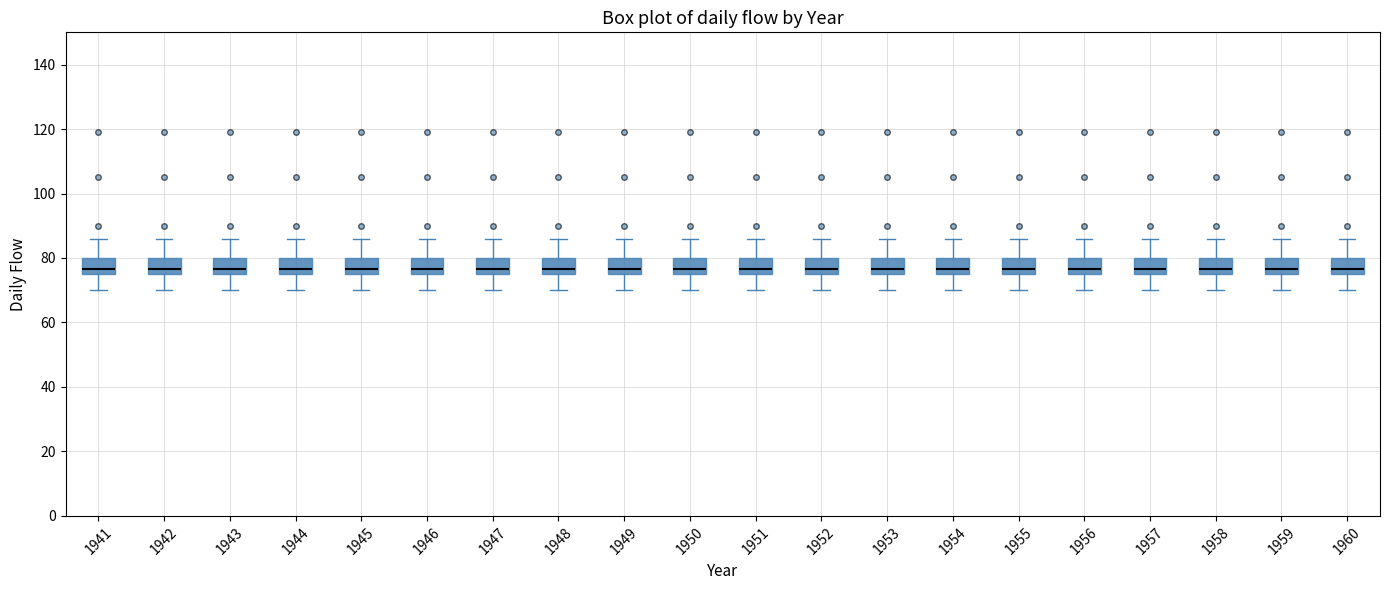

Reading left to right, transcribe this box plot: for each box, give where its median line is, the range the box spans, and where its two whiskers end, as read against the y-axis. The values are not printed on the chart, so give them approximately, as read against the axis.

1941: median 76 (just above the box's lower edge), box 76 to 80, whiskers 70 to 86
1942: median 76 (just above the box's lower edge), box 76 to 80, whiskers 70 to 86
1943: median 76 (just above the box's lower edge), box 76 to 80, whiskers 70 to 86
1944: median 76 (just above the box's lower edge), box 76 to 80, whiskers 70 to 86
1945: median 76 (just above the box's lower edge), box 76 to 80, whiskers 70 to 86
1946: median 76 (just above the box's lower edge), box 76 to 80, whiskers 70 to 86
1947: median 76 (just above the box's lower edge), box 76 to 80, whiskers 70 to 86
1948: median 76 (just above the box's lower edge), box 76 to 80, whiskers 70 to 86
1949: median 76 (just above the box's lower edge), box 76 to 80, whiskers 70 to 86
1950: median 76 (just above the box's lower edge), box 76 to 80, whiskers 70 to 86
1951: median 76 (just above the box's lower edge), box 76 to 80, whiskers 70 to 86
1952: median 76 (just above the box's lower edge), box 76 to 80, whiskers 70 to 86
1953: median 76 (just above the box's lower edge), box 76 to 80, whiskers 70 to 86
1954: median 76 (just above the box's lower edge), box 76 to 80, whiskers 70 to 86
1955: median 76 (just above the box's lower edge), box 76 to 80, whiskers 70 to 86
1956: median 76 (just above the box's lower edge), box 76 to 80, whiskers 70 to 86
1957: median 76 (just above the box's lower edge), box 76 to 80, whiskers 70 to 86
1958: median 76 (just above the box's lower edge), box 76 to 80, whiskers 70 to 86
1959: median 76 (just above the box's lower edge), box 76 to 80, whiskers 70 to 86
1960: median 76 (just above the box's lower edge), box 76 to 80, whiskers 70 to 86